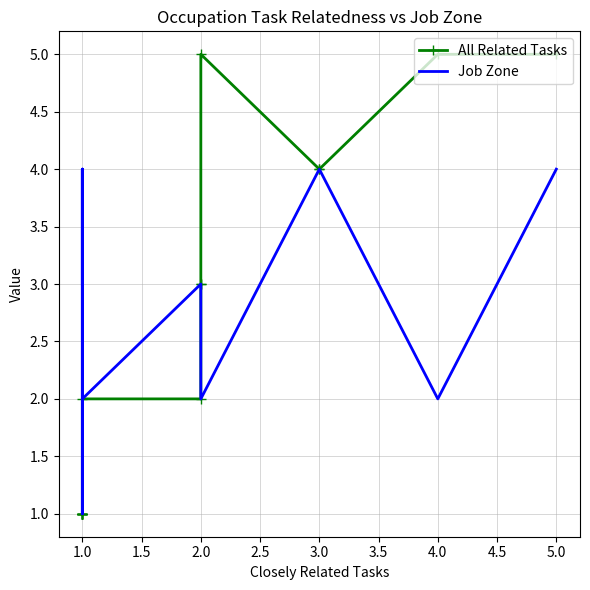

Reading left to right, list all the values displayed in this chart.

All Related Tasks: 5	5	4	4	5	3	3	2	2	1	1	1	1	1	1	1	1
Job Zone: 4	2	4	4	2	2	2	3	2	1	2	2	2	4	2	4	3